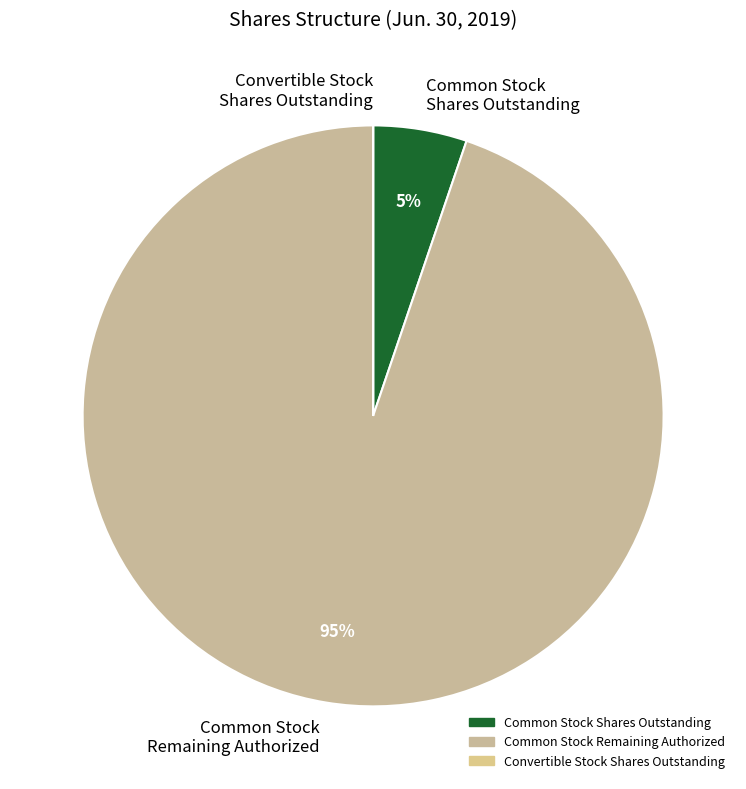

To the nearest percent, what percentage of the pie is Common Stock Remaining Authorized?

95%